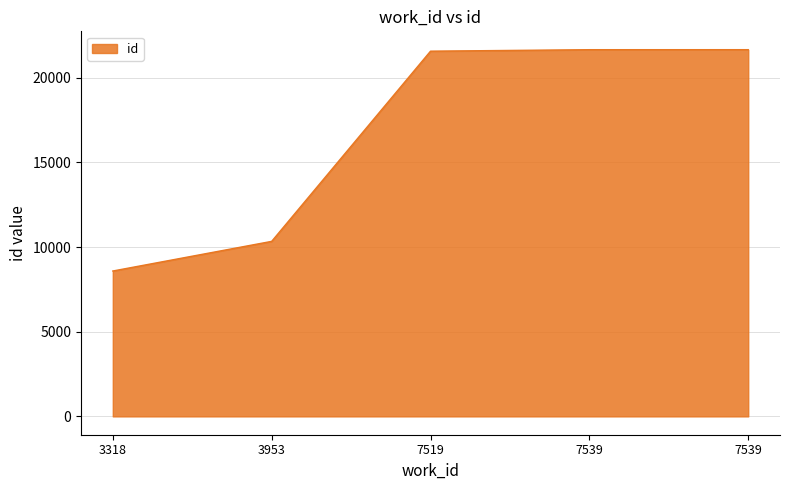

What is the sum of all values?

83799